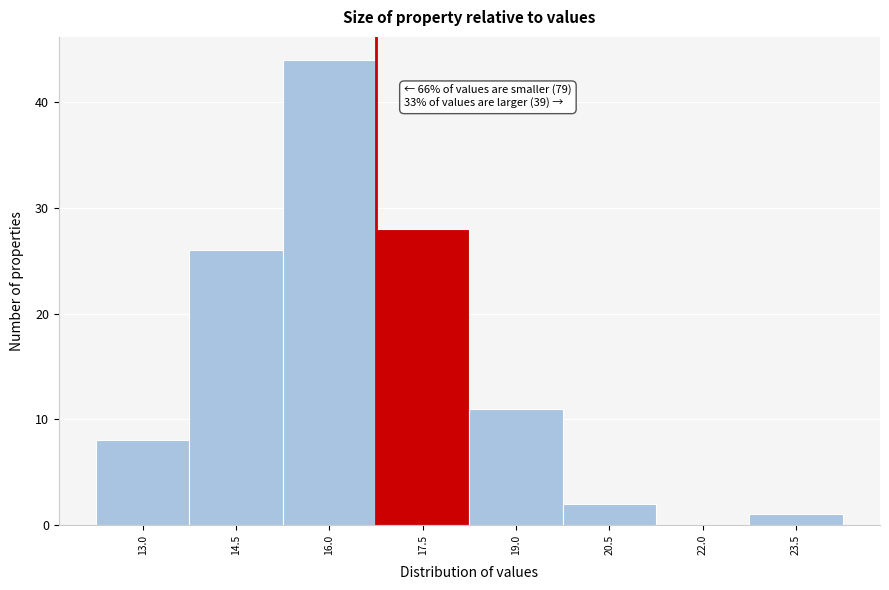

Reading left to right, what are all the values shown in this chart?

13.0=8	14.5=26	16.0=44	17.5=28	19.0=11	20.5=2	22.0=0	23.5=1